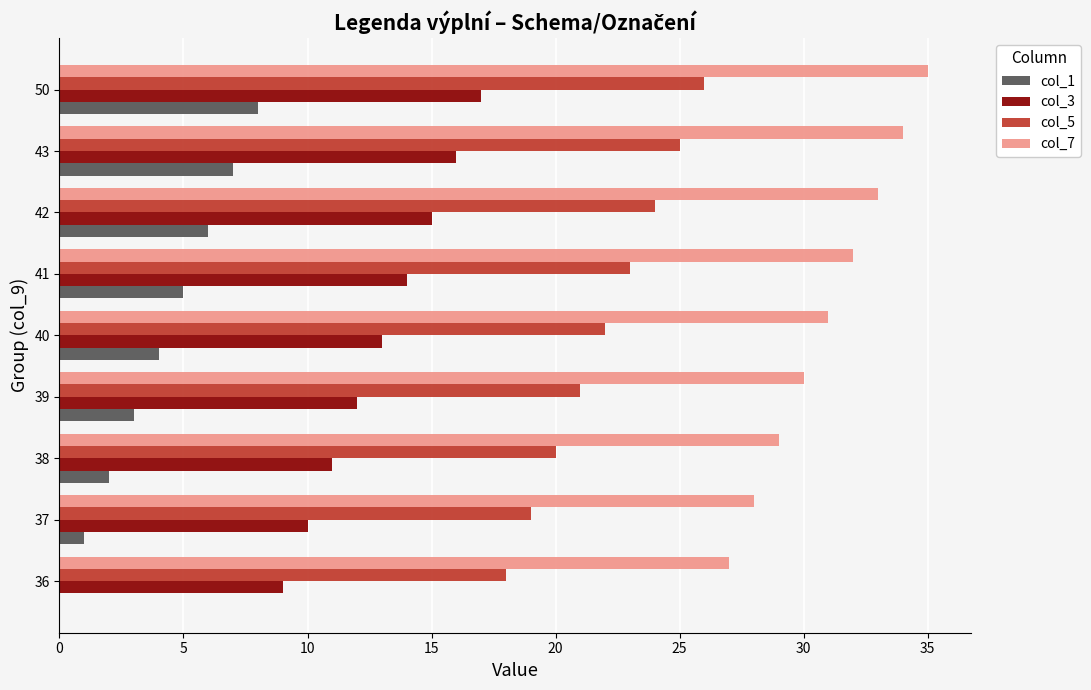

Which series has the largest total across all categories?

col_7